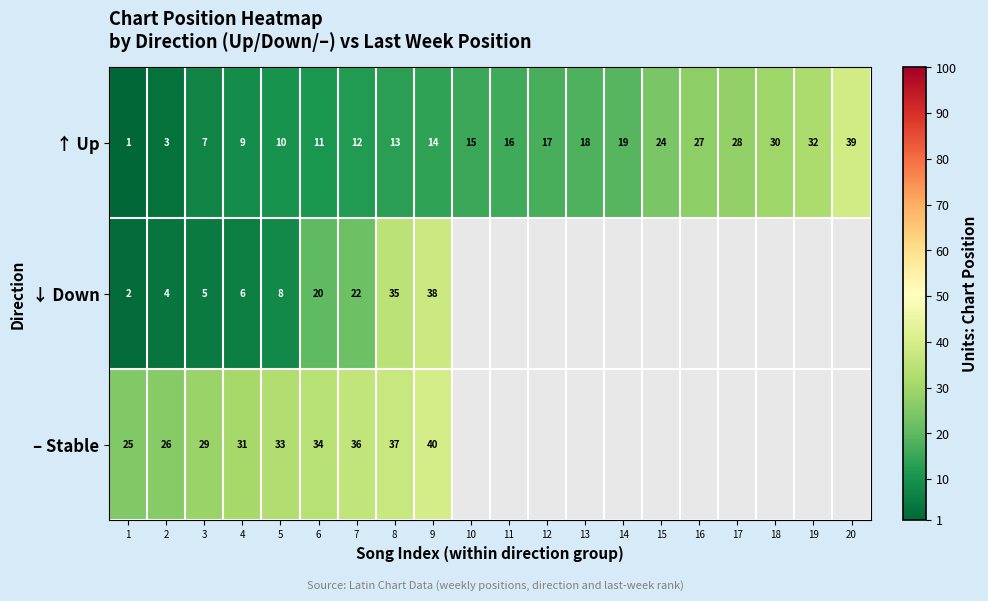

At which label does ↑ Up reach its minimum?

1